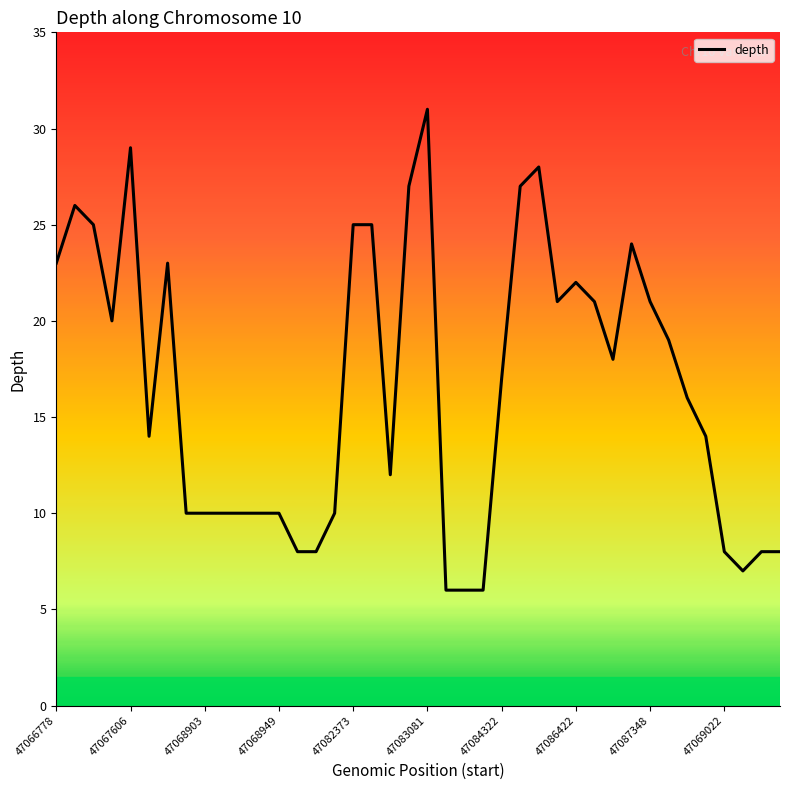

What is the difference between the maximum and minimum values?

25